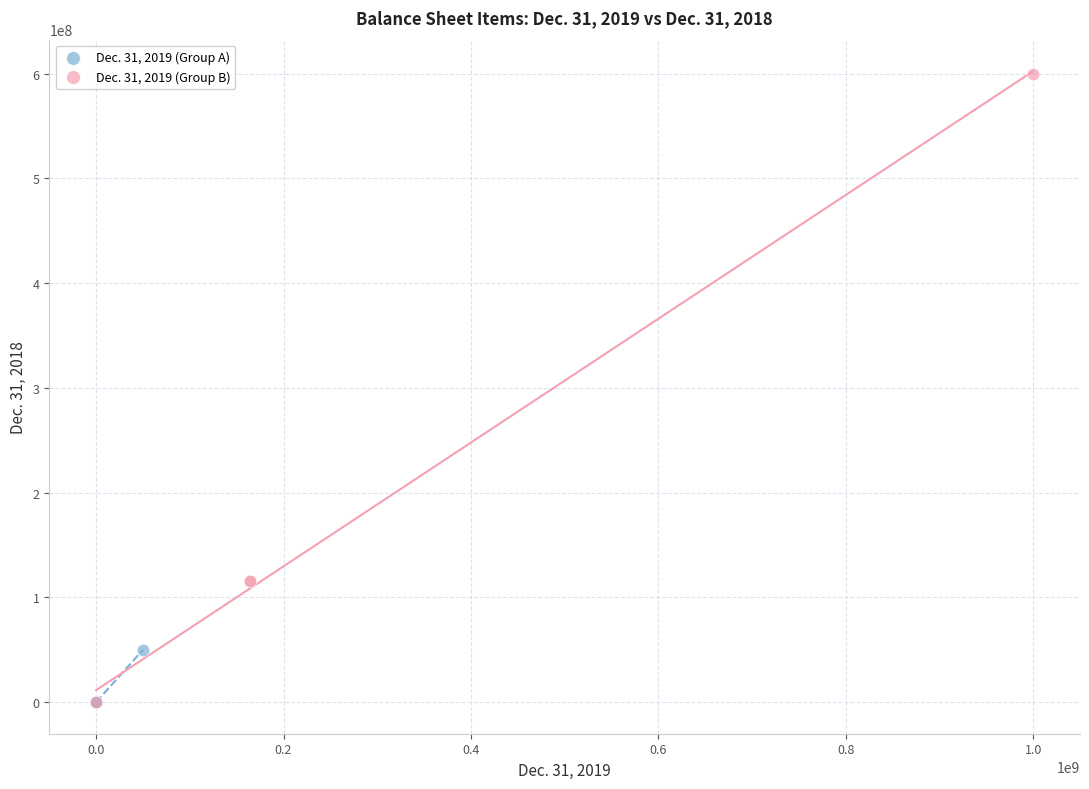

Which series has the largest Y range (max minus min)?

Dec. 31, 2019 (Group B)